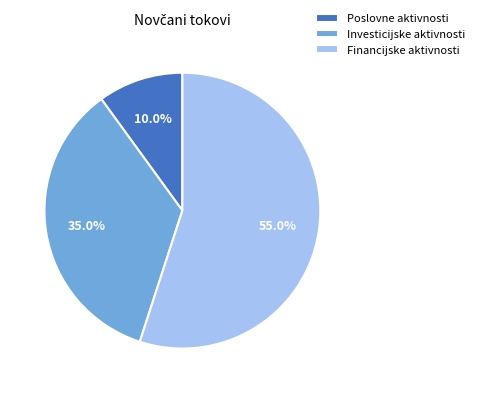

To the nearest percent, what is the difference between the largest and smallest slice percentages?

45%